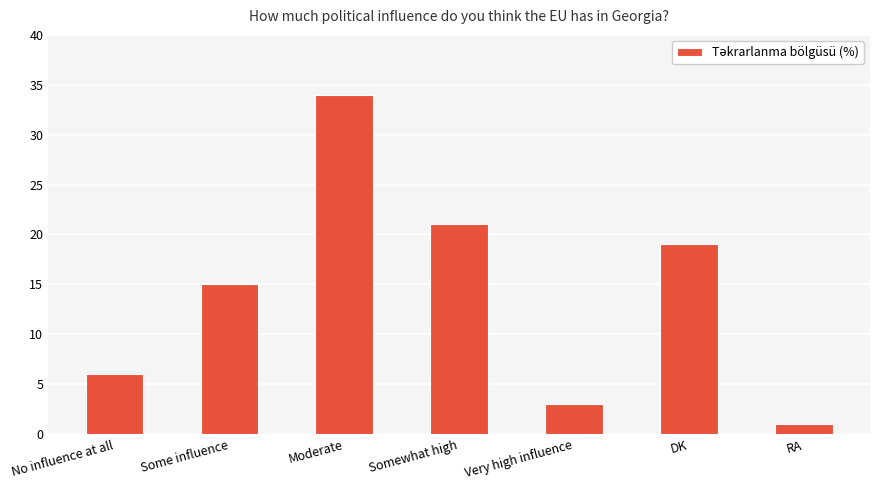

Reading left to right, transcribe all the data shown in this chart.

6	15	34	21	3	19	1